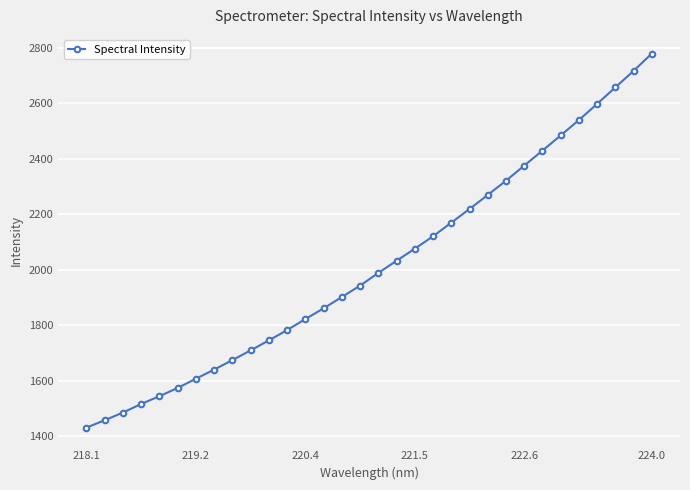

What is the value of the 24th point from the left?

2321.4